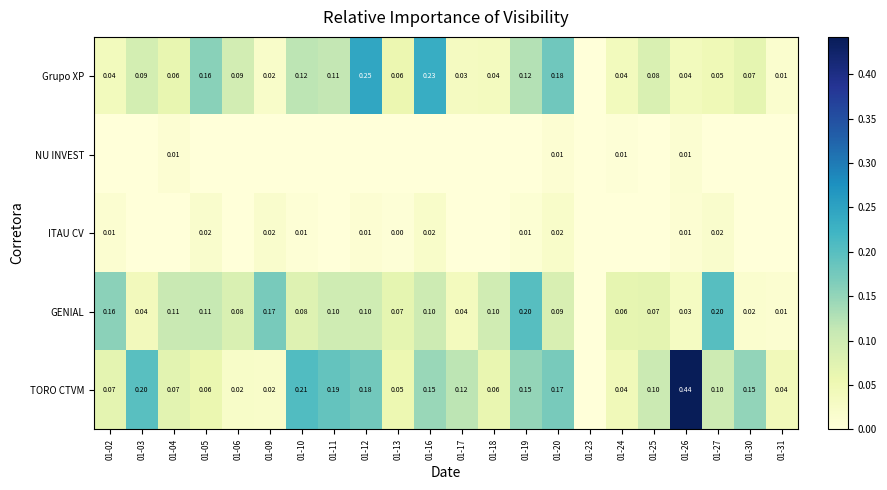

Which series has the largest total across all categories?

TORO CTVM